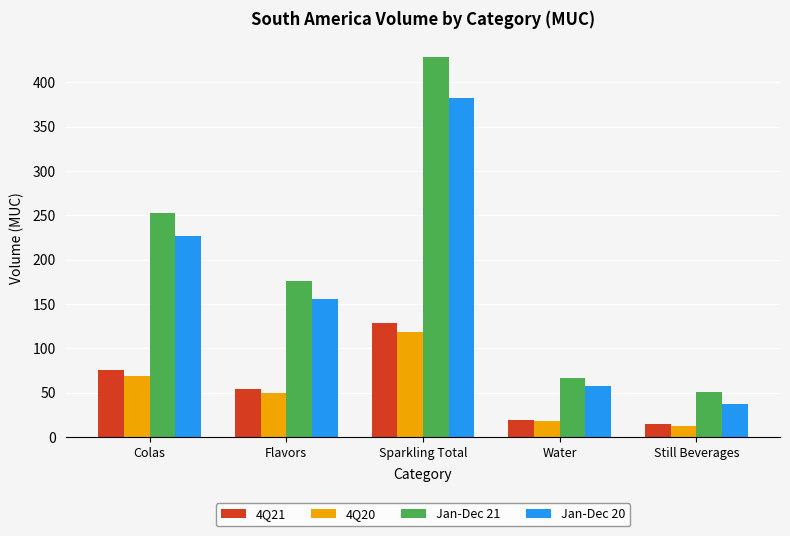

Which category has the highest value across all series?

Sparkling Total